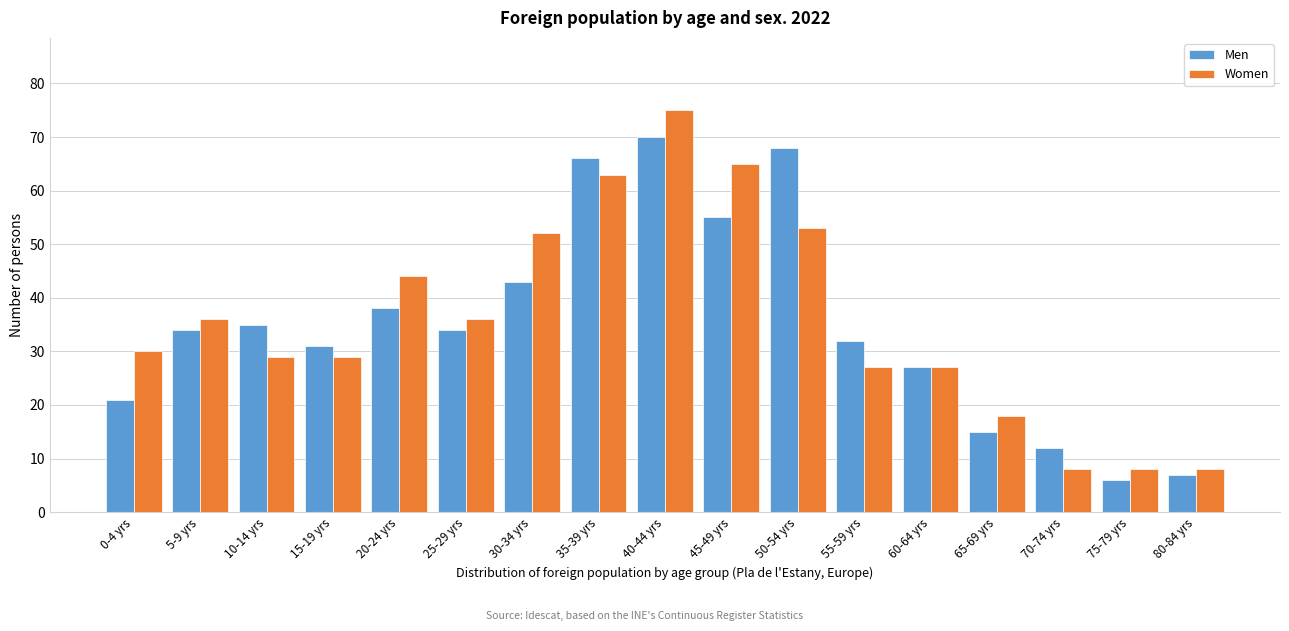

Rank the series by their maximum value, from lowest to highest.

Men, Women